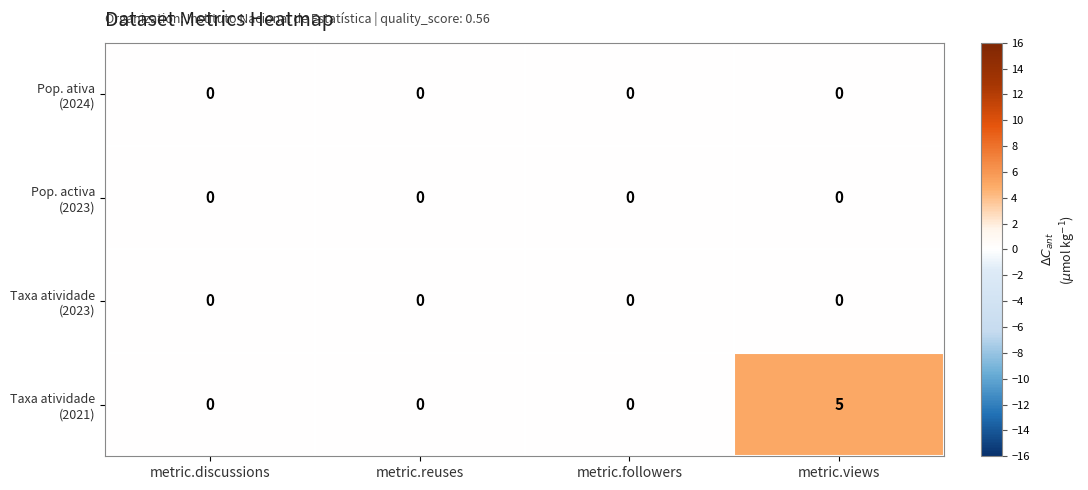

At how many categories does at least one series exceed 3?

1